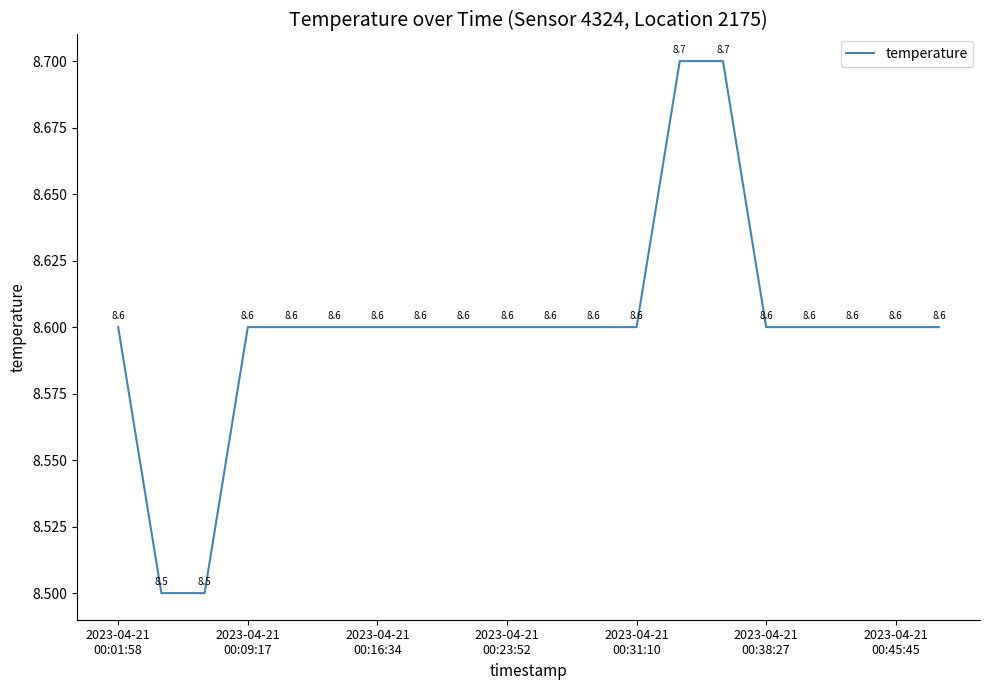

What is the greatest value displayed?

8.7